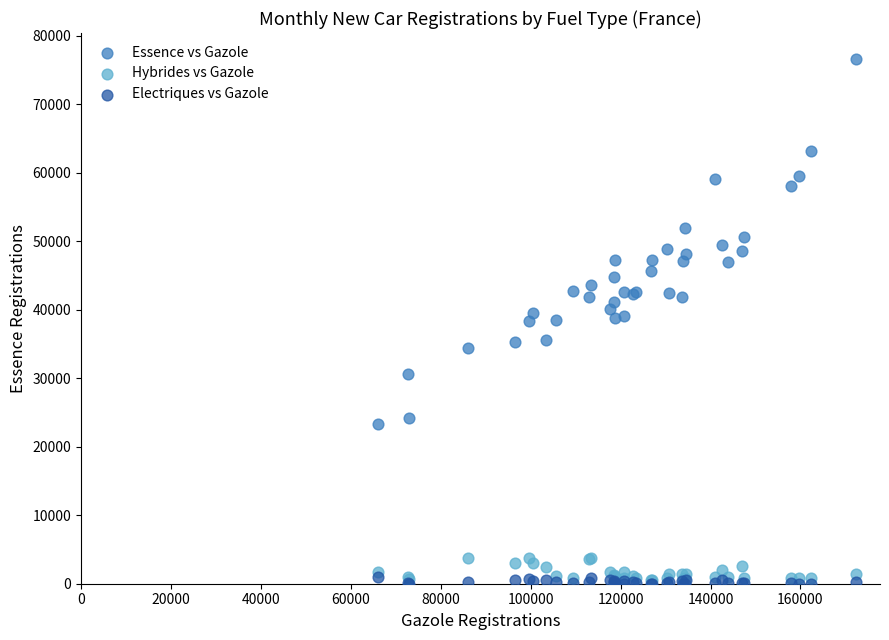

What are all the series names shown in the legend?

Essence vs Gazole, Hybrides vs Gazole, Electriques vs Gazole